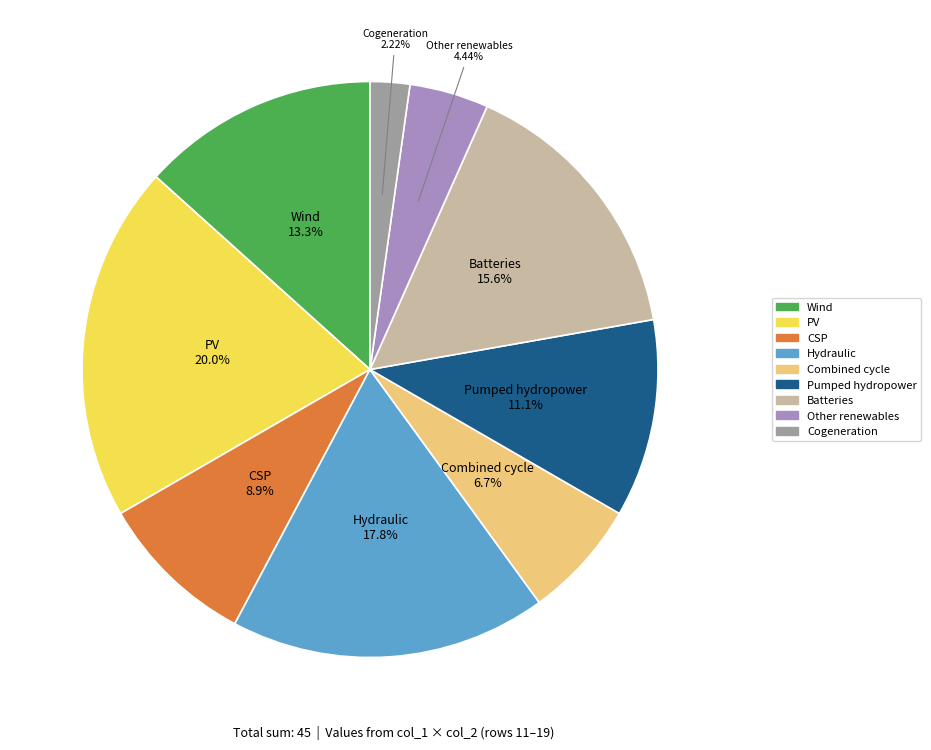

Is there any slice that represents more than half of the pie?

No